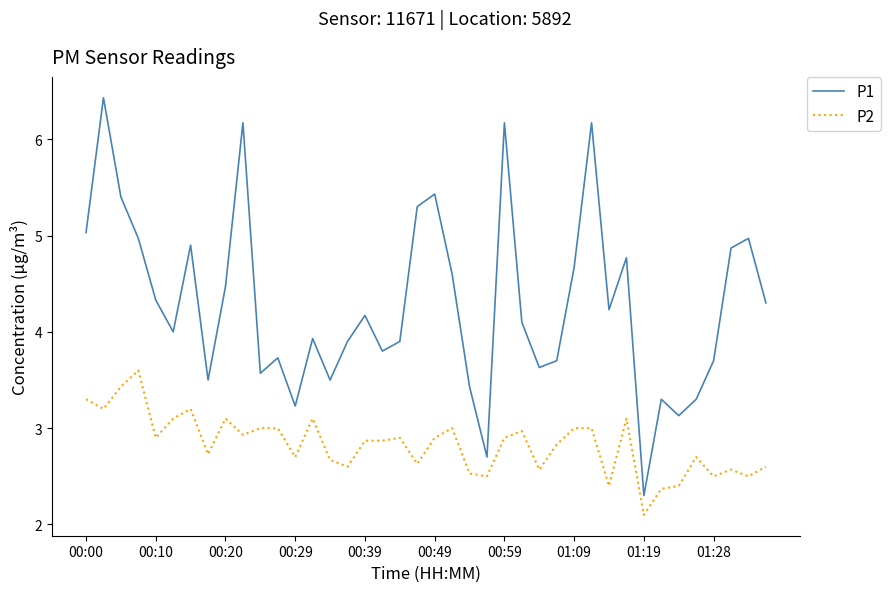

Which series has the largest range (max minus min)?

P1